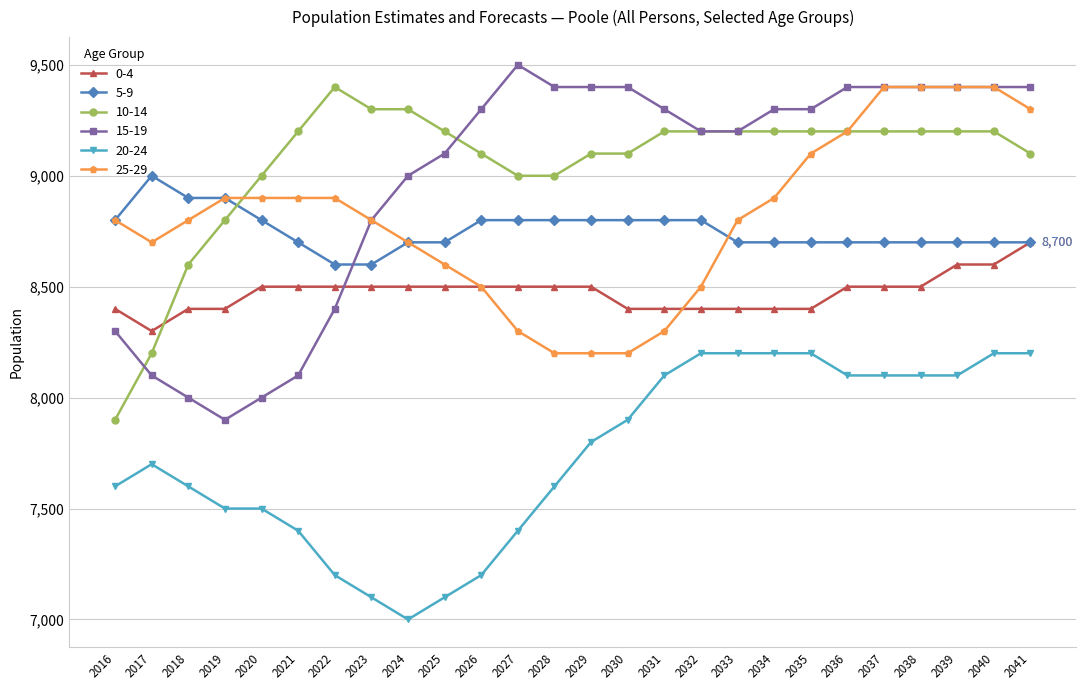

What is the difference between the maximum and second lowest values in the 5-9 series?

400